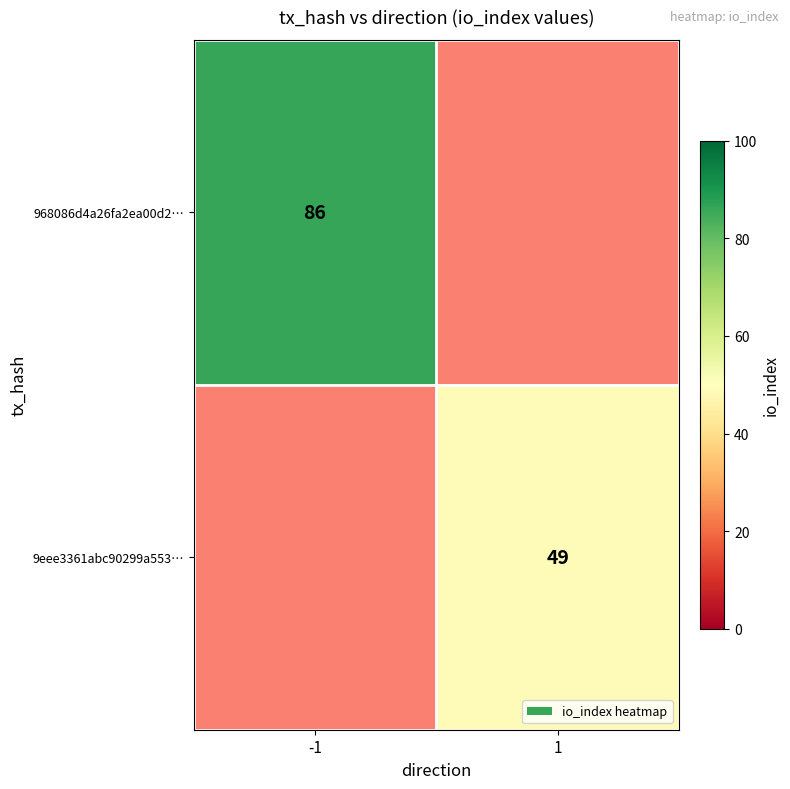

Is it true that 9eee3361abc90299a553… equals 76.7 at 1?

False